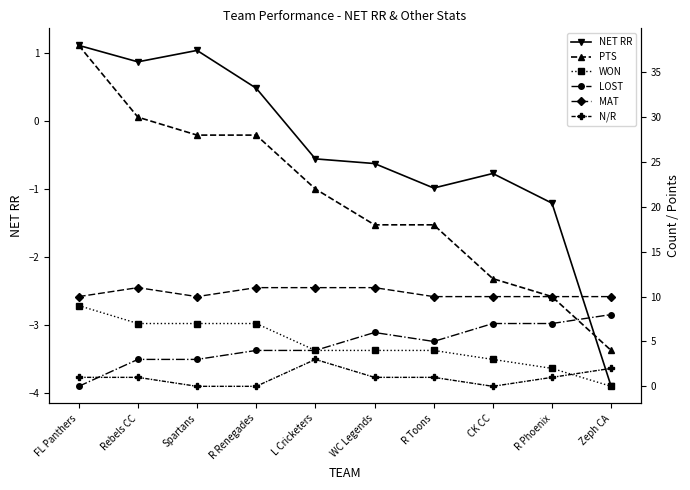

At which label is PTS closest to 21?

L Cricketers